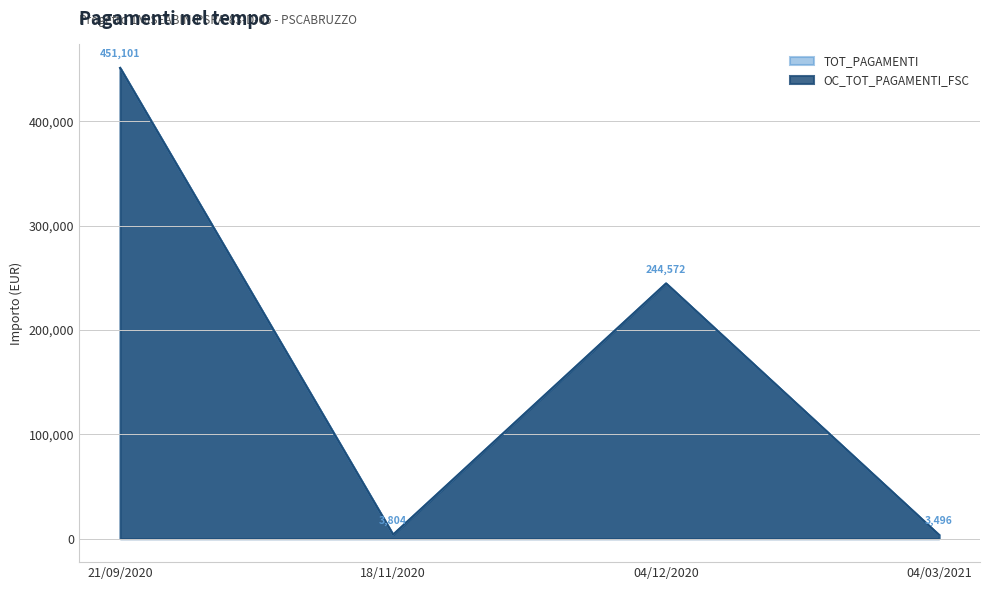

What are all the series names shown in the legend?

TOT_PAGAMENTI, OC_TOT_PAGAMENTI_FSC